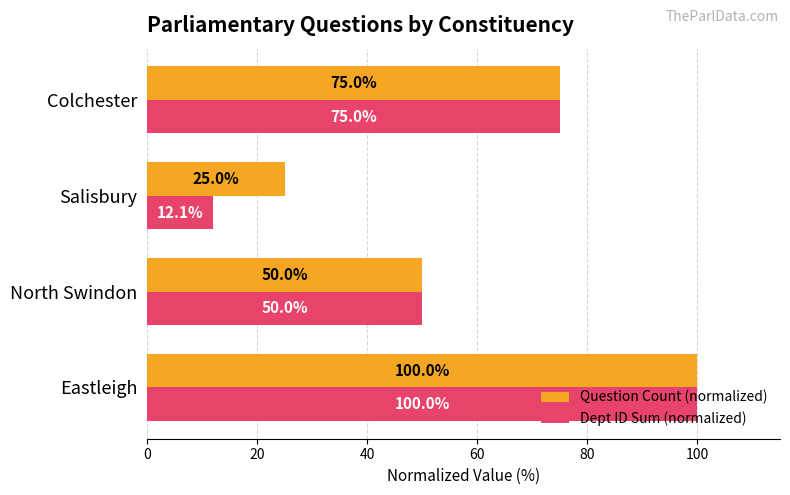

List the labels in order of Dept ID Sum (normalized) value, smallest first.

Salisbury, North Swindon, Colchester, Eastleigh